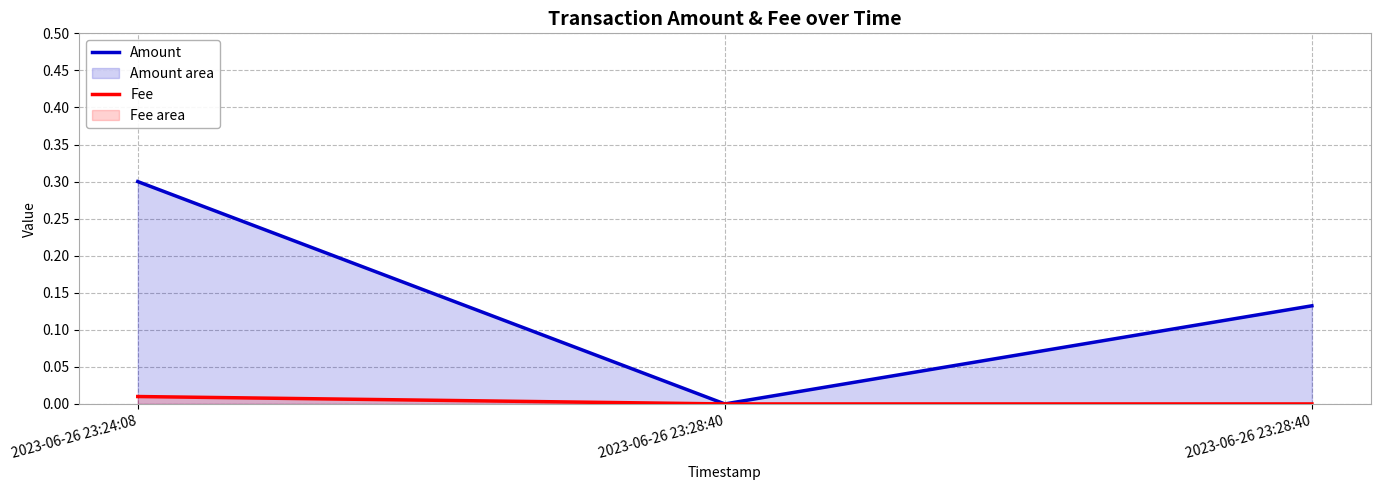

At which category is the sum across all series the highest?

2023-06-26 23:24:08